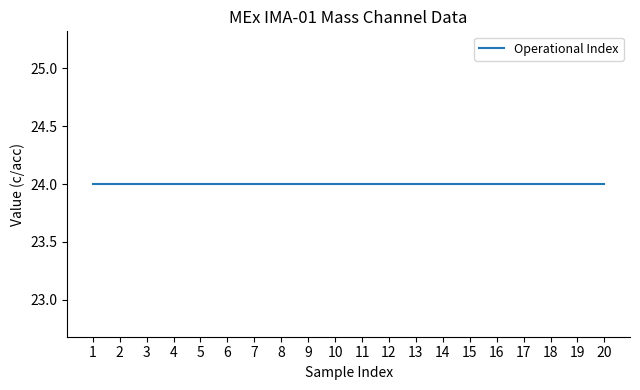

Which series has the largest total across all categories?

Operational Index